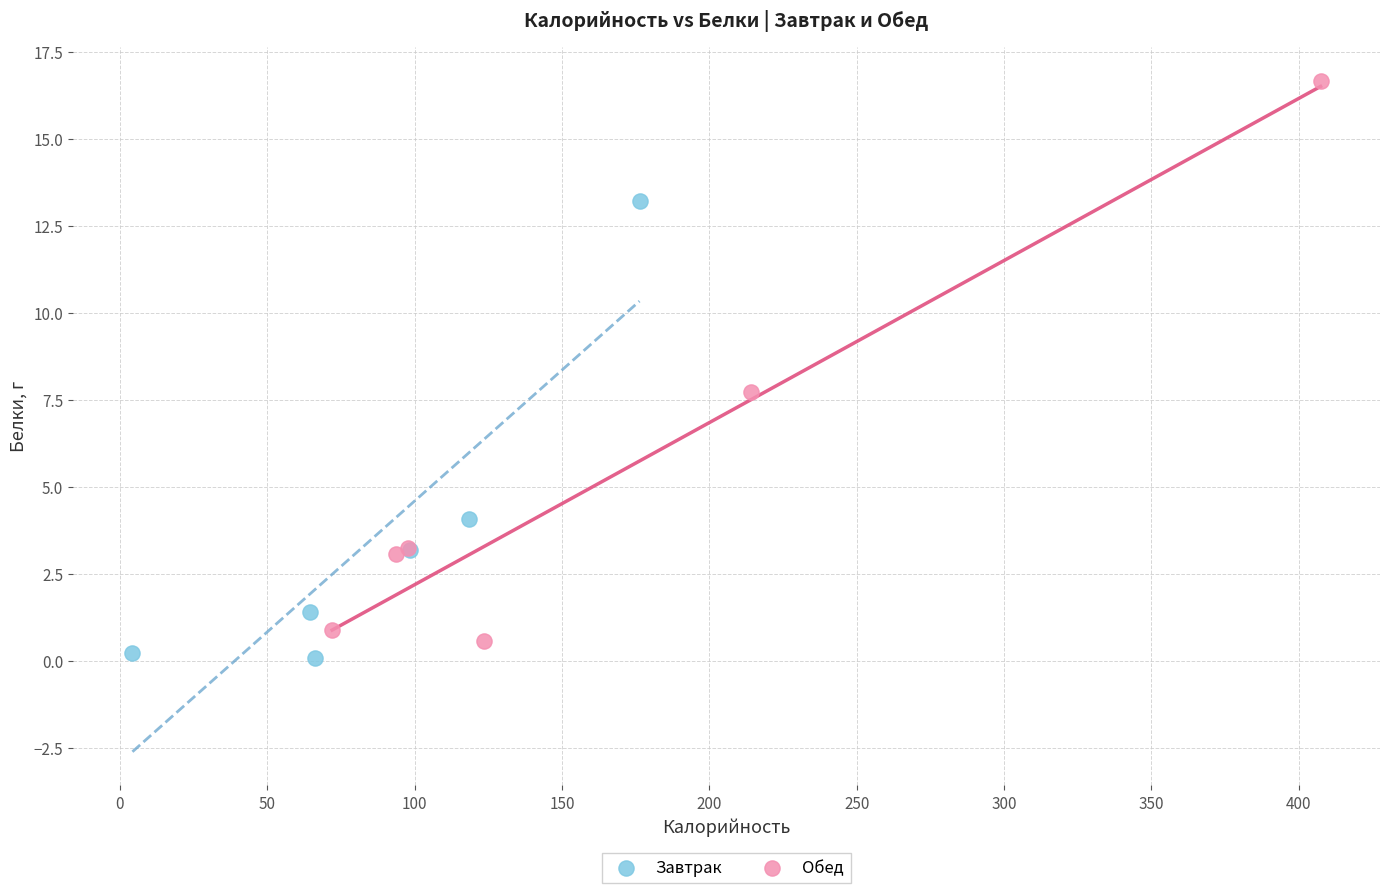

Which series reaches the maximum Y coordinate?

Обед